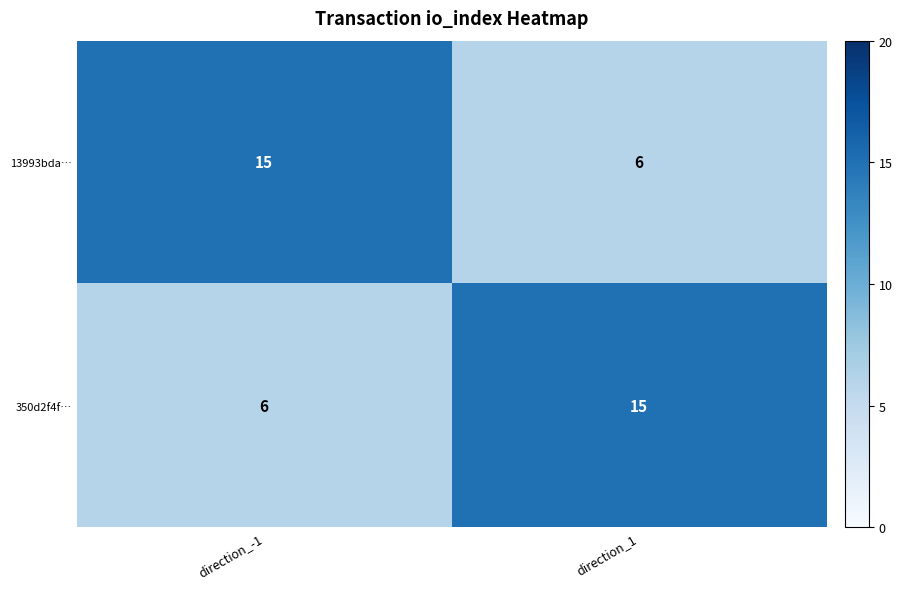

Reading left to right, transcribe all the data shown in this chart.

13993bda…: 15	6
350d2f4f…: 6	15